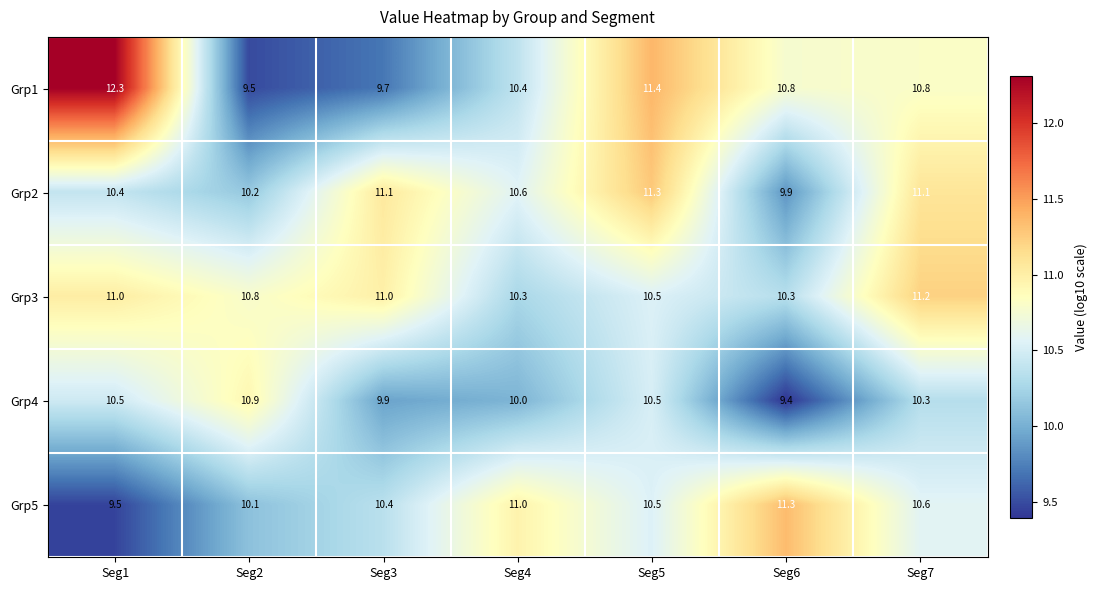

At how many categories does at least one series exceed 10?

7